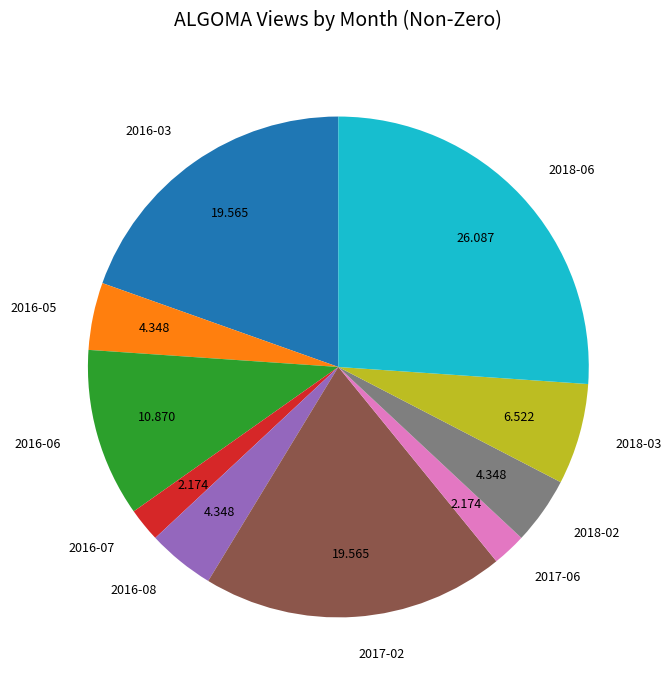

Is there a majority slice in this chart?

No